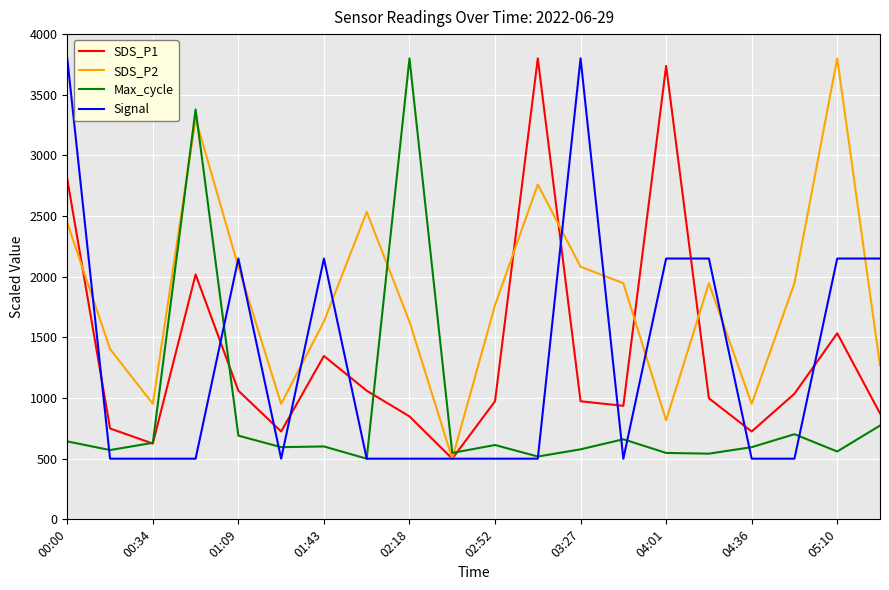

Count the number of data series in this chart.

4